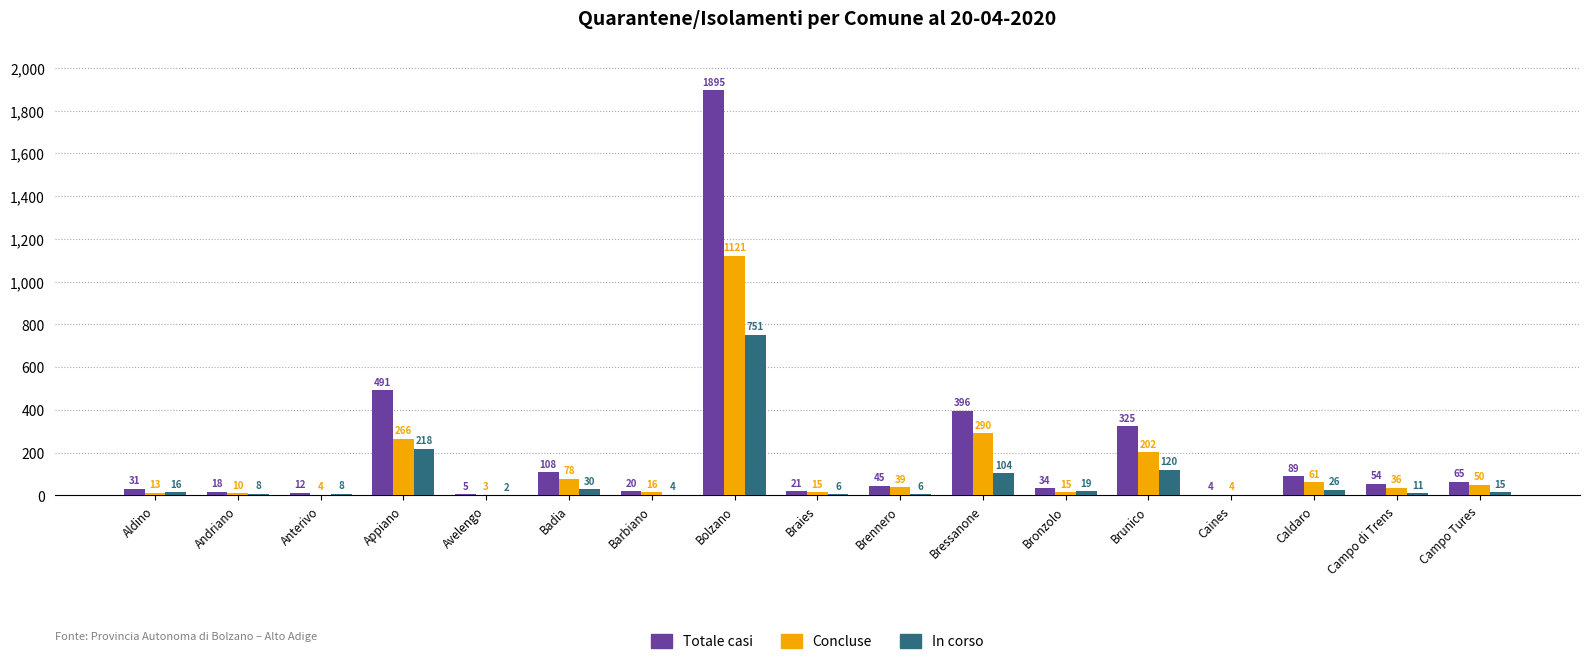

How many groups of bars are there?

17